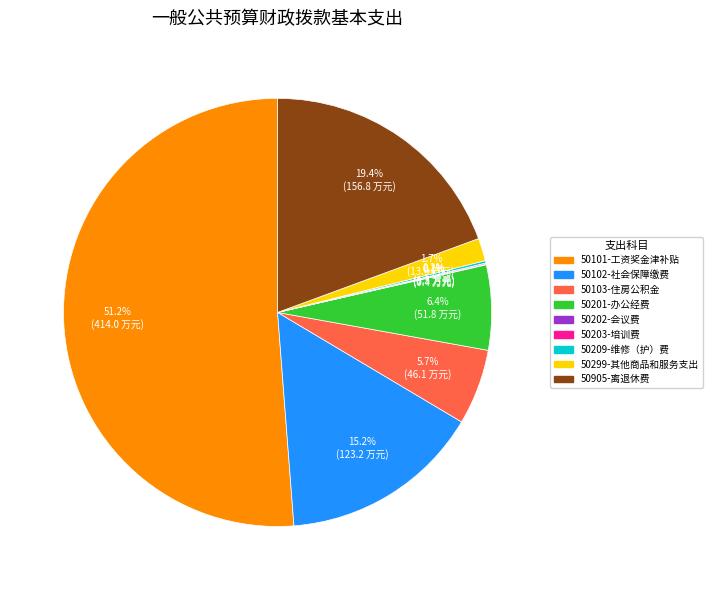

How much of the chart is everything except 50201-办公经费?

93.6%